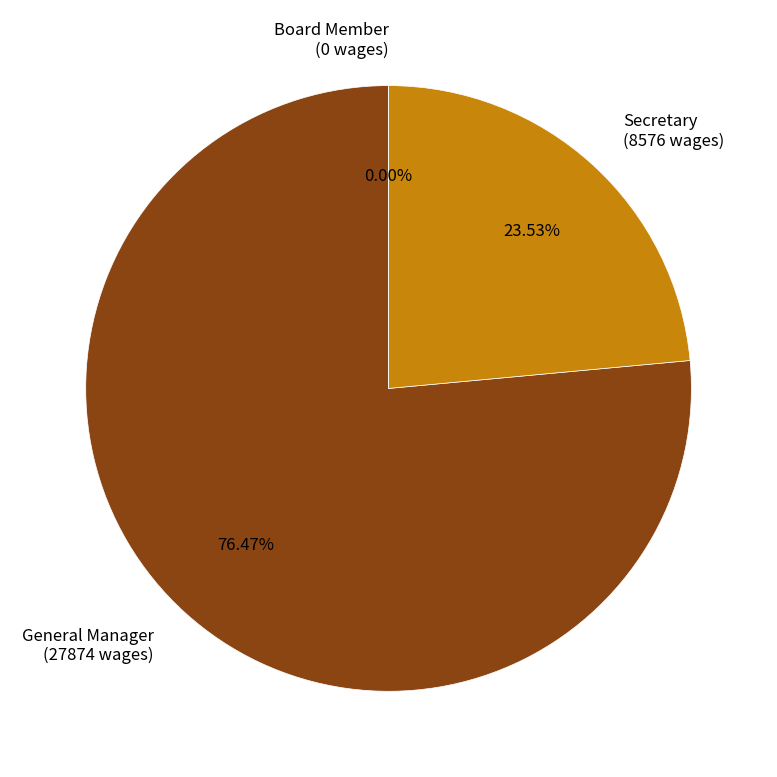

What is the total percentage of General Manager and Secretary?

100.0%